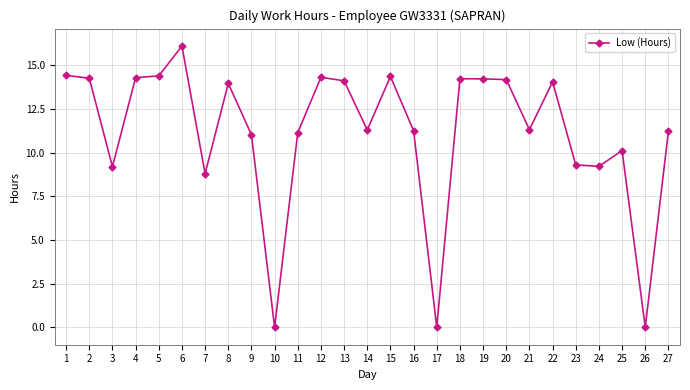

At which category does the data reach its first local valley?

3